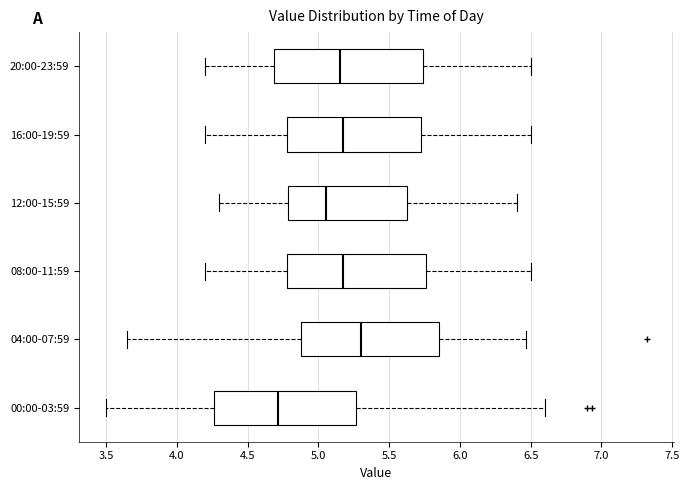

Where does the left whisker of the box for 12:00-15:59 end on the x-axis? The values are not printed on the chart, so give them approximately, as read against the axis.

4.30